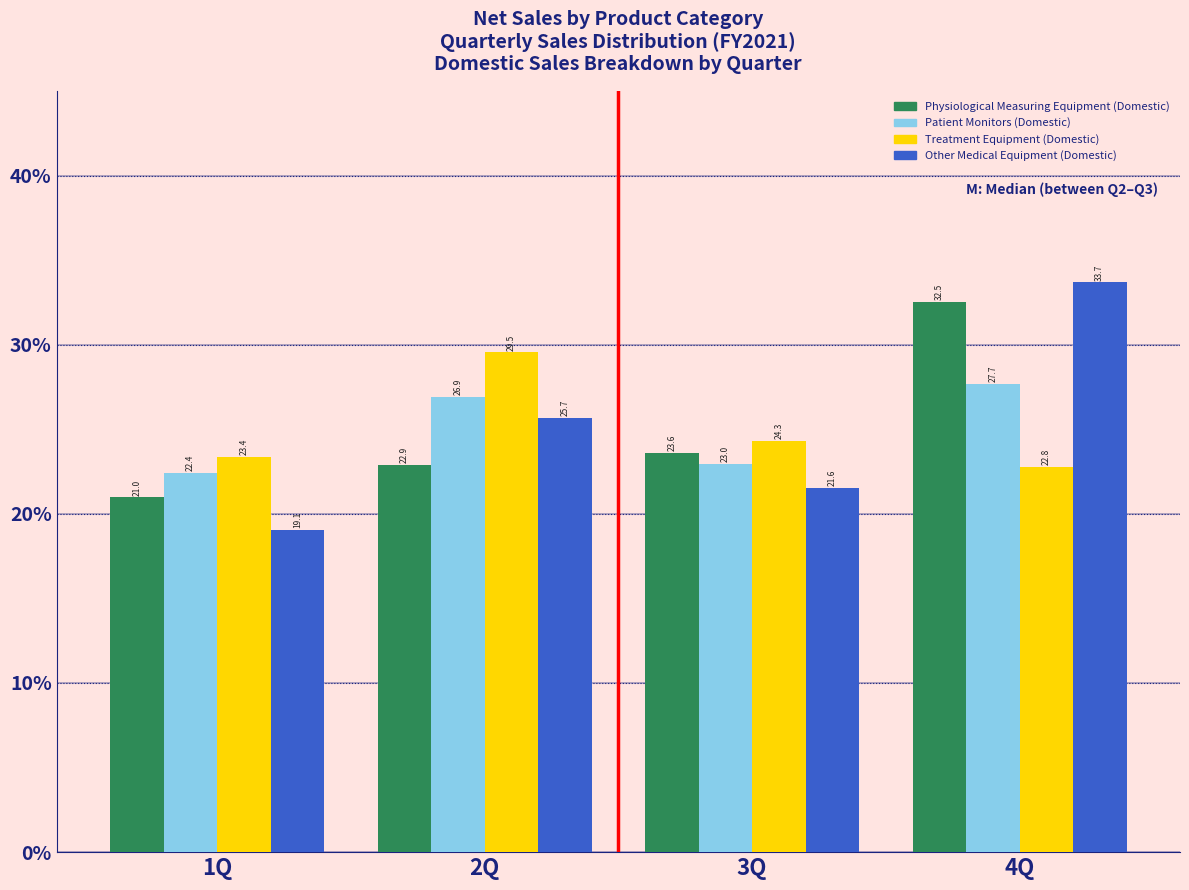

Reading left to right, transcribe all the data shown in this chart.

Physiological Measuring Equipment (Domestic): 21.0	22.9	23.6	32.5
Patient Monitors (Domestic): 22.4	26.9	23.0	27.7
Treatment Equipment (Domestic): 23.4	29.5	24.3	22.8
Other Medical Equipment (Domestic): 19.1	25.7	21.6	33.7